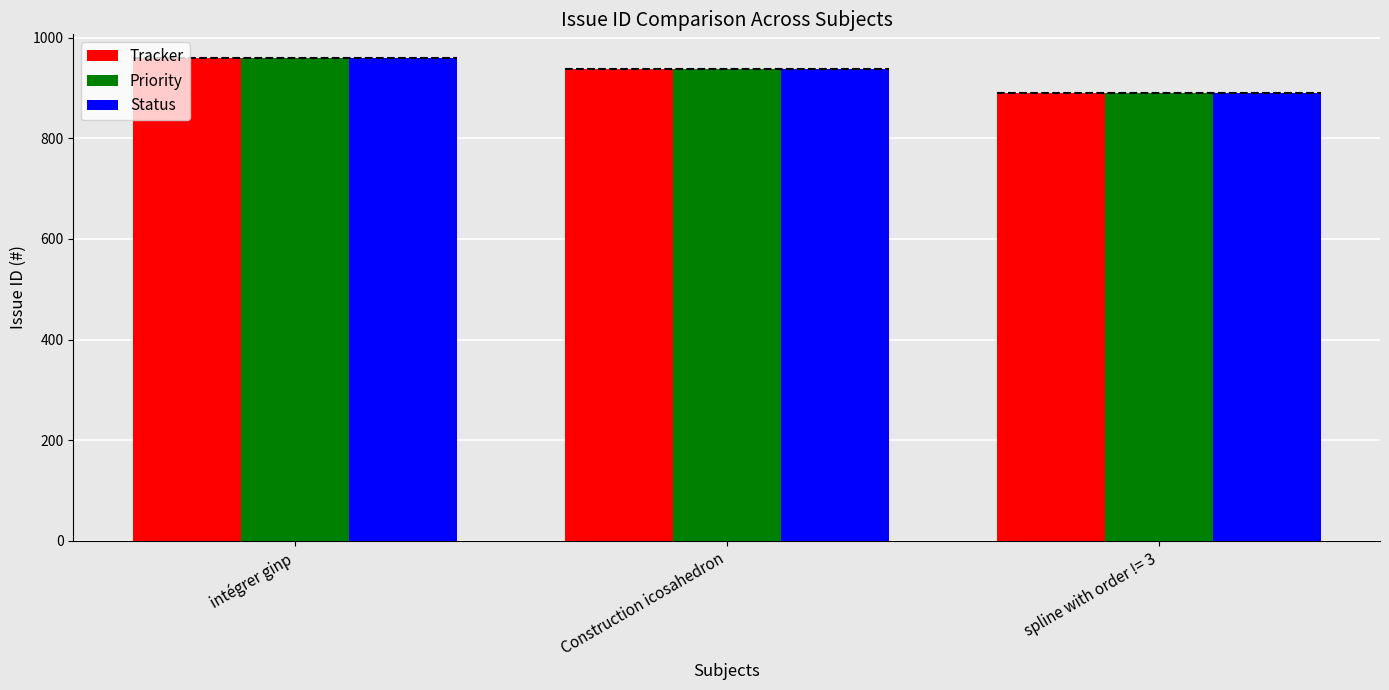

What is the lowest value of the Tracker series?

890